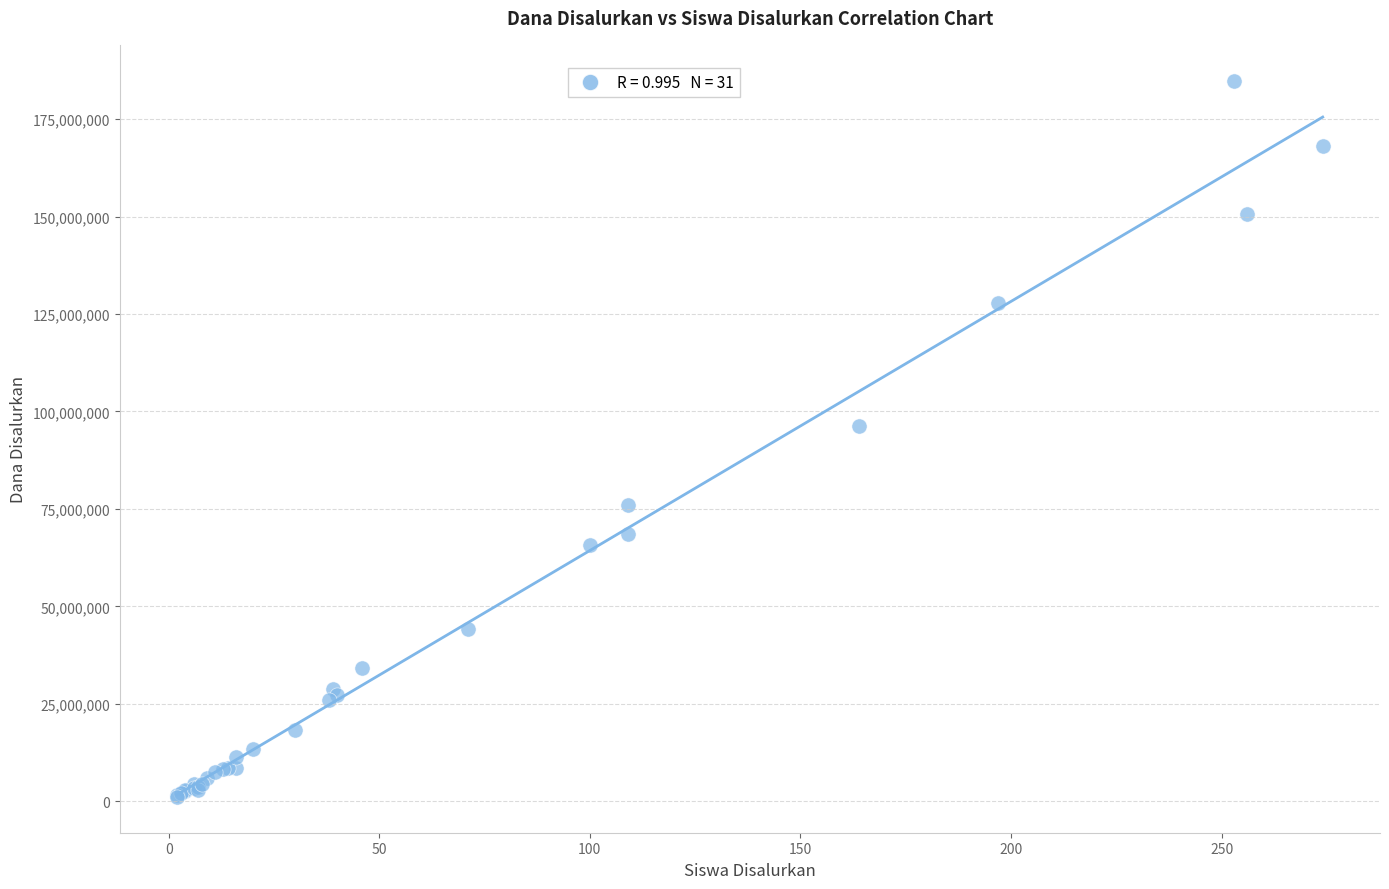

What Y value in the scatter plot is closest to 93000000?

96375000